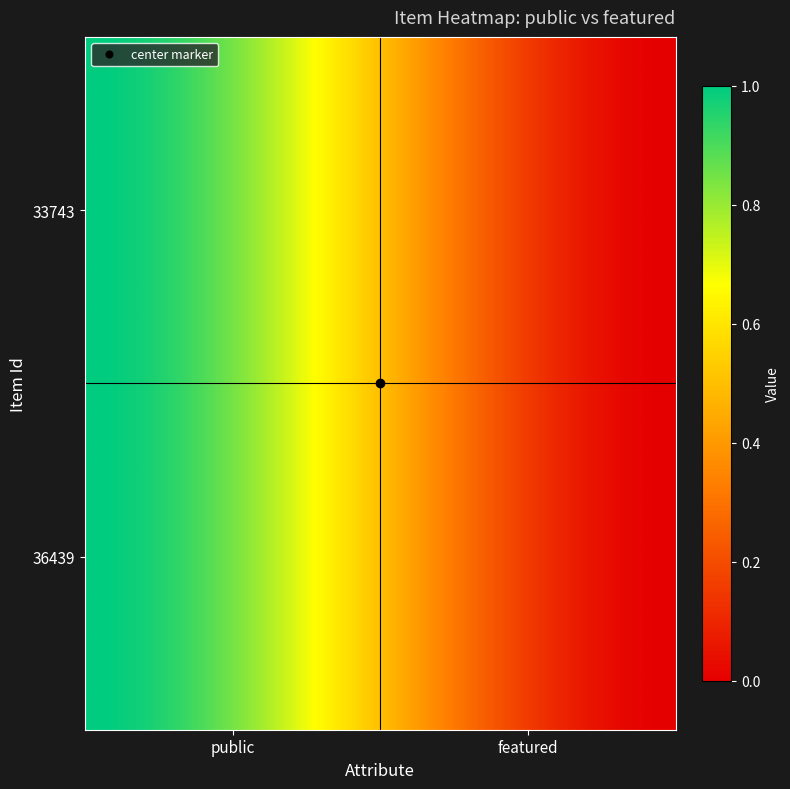

At how many categories does at least one series exceed 0?

1